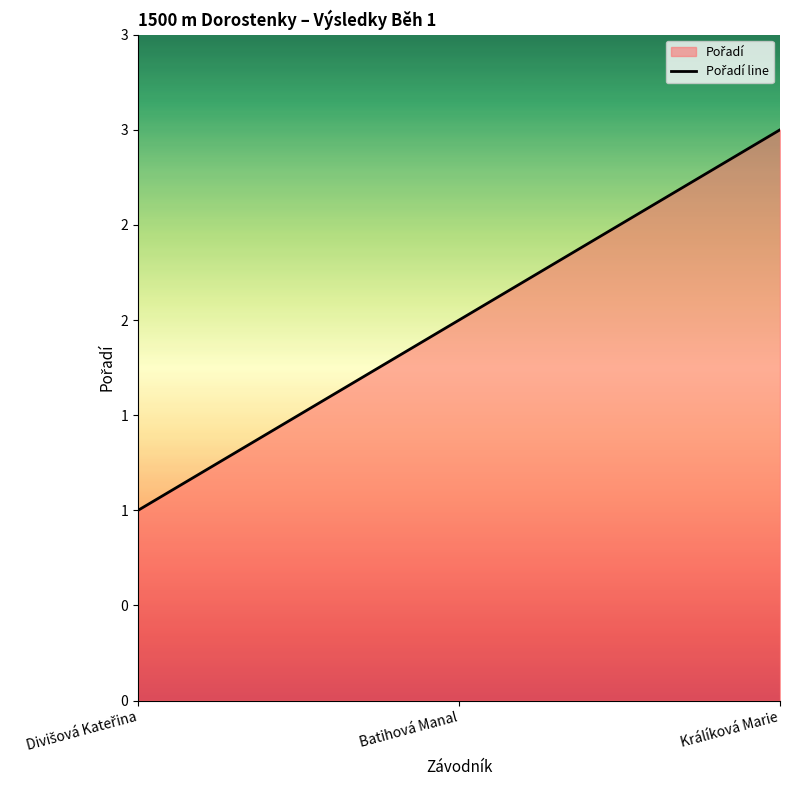

What is the sum of the values at Batihová Manal and Králíková Marie?

5